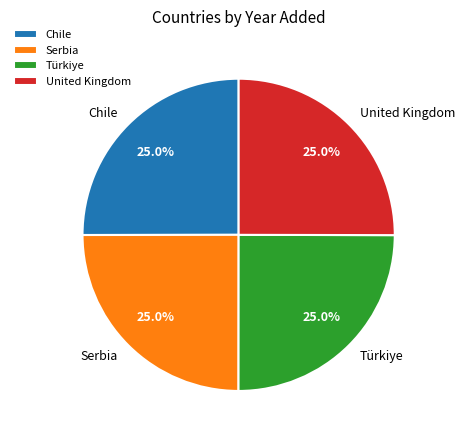

Does United Kingdom represent more than half of the total?

No